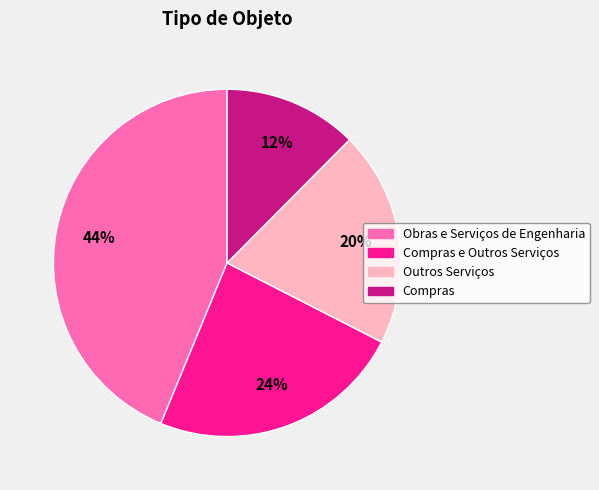

Does any single category account for the majority?

No